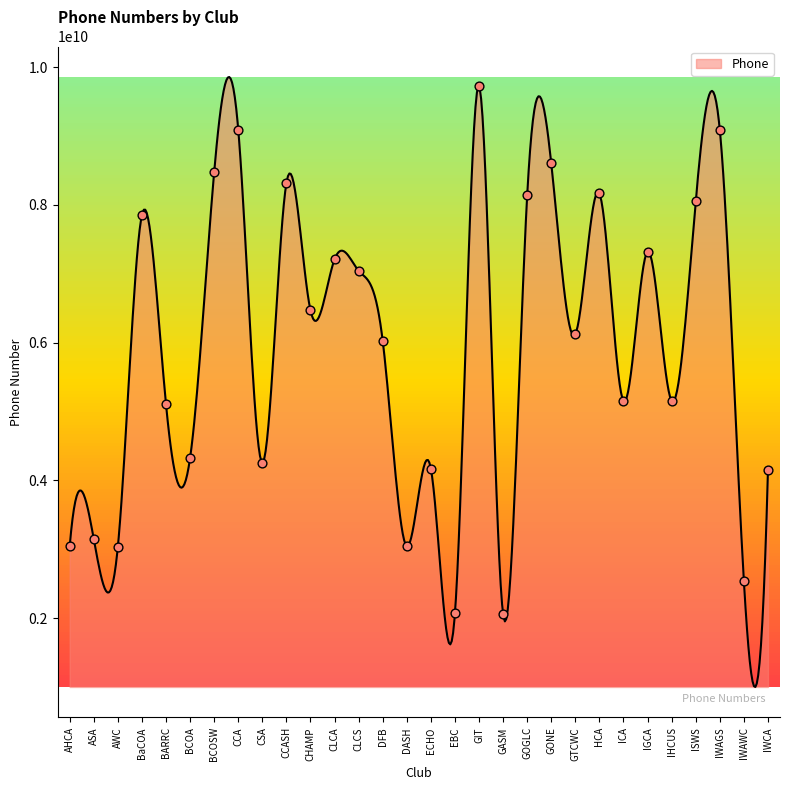

Which has a higher value, CSA or GONE?

GONE